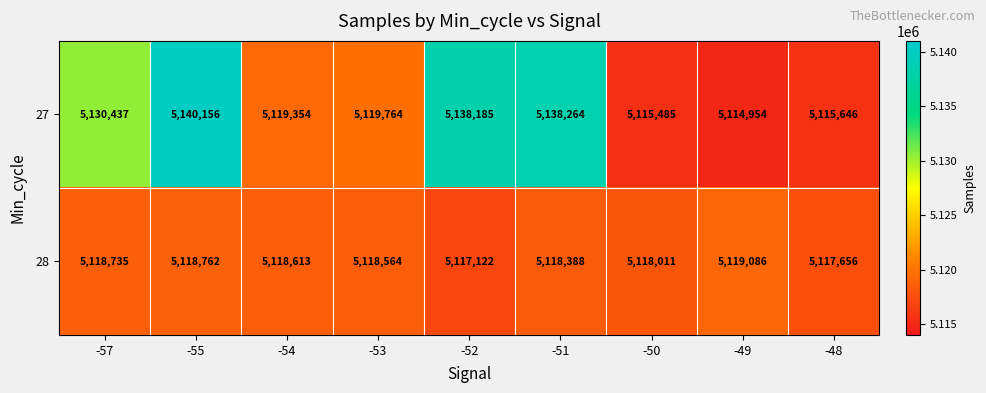

At how many categories does at least one series exceed 5123780?

4